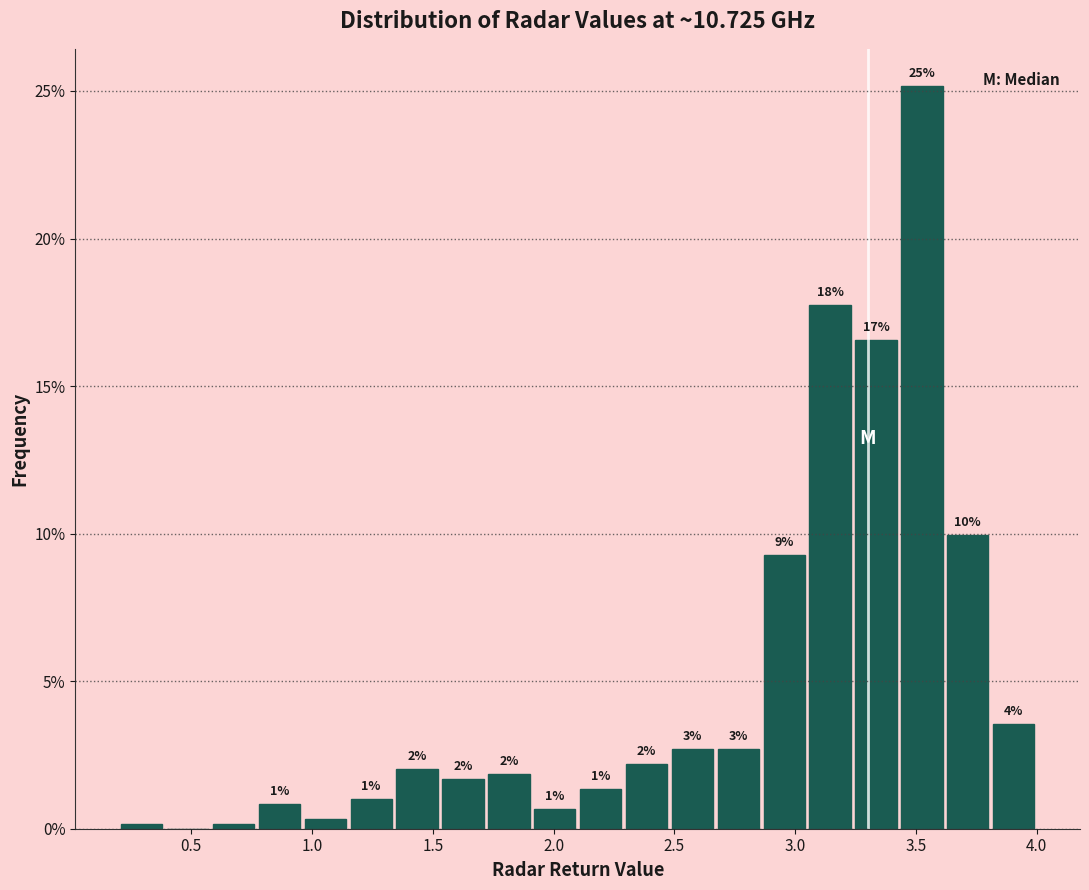

Read against the x-axis, roughly where is the centre of the tallest bar?

3.55